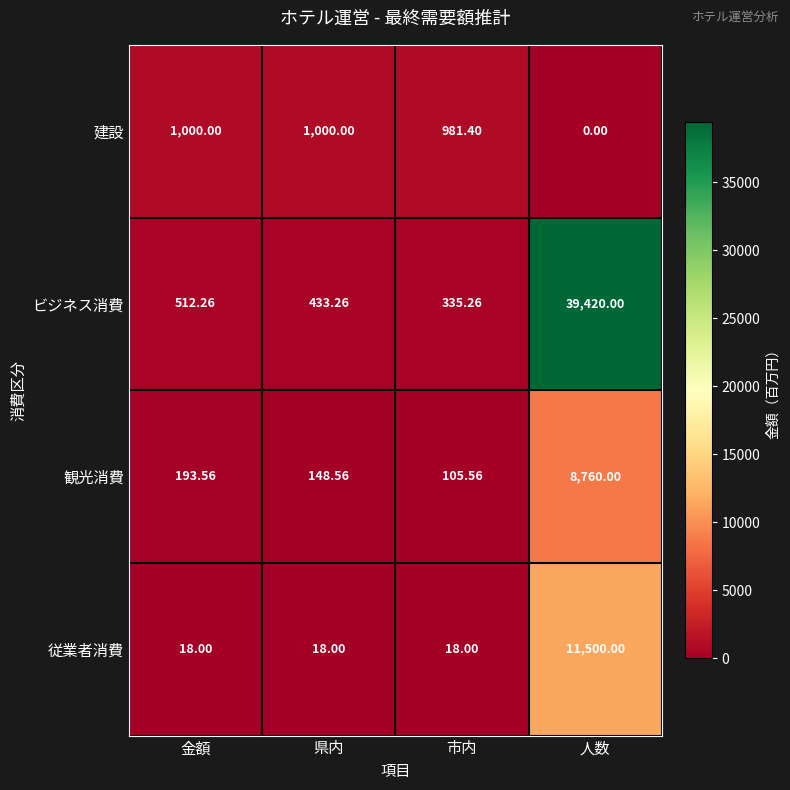

Which label corresponds to the largest value in the chart?

人数